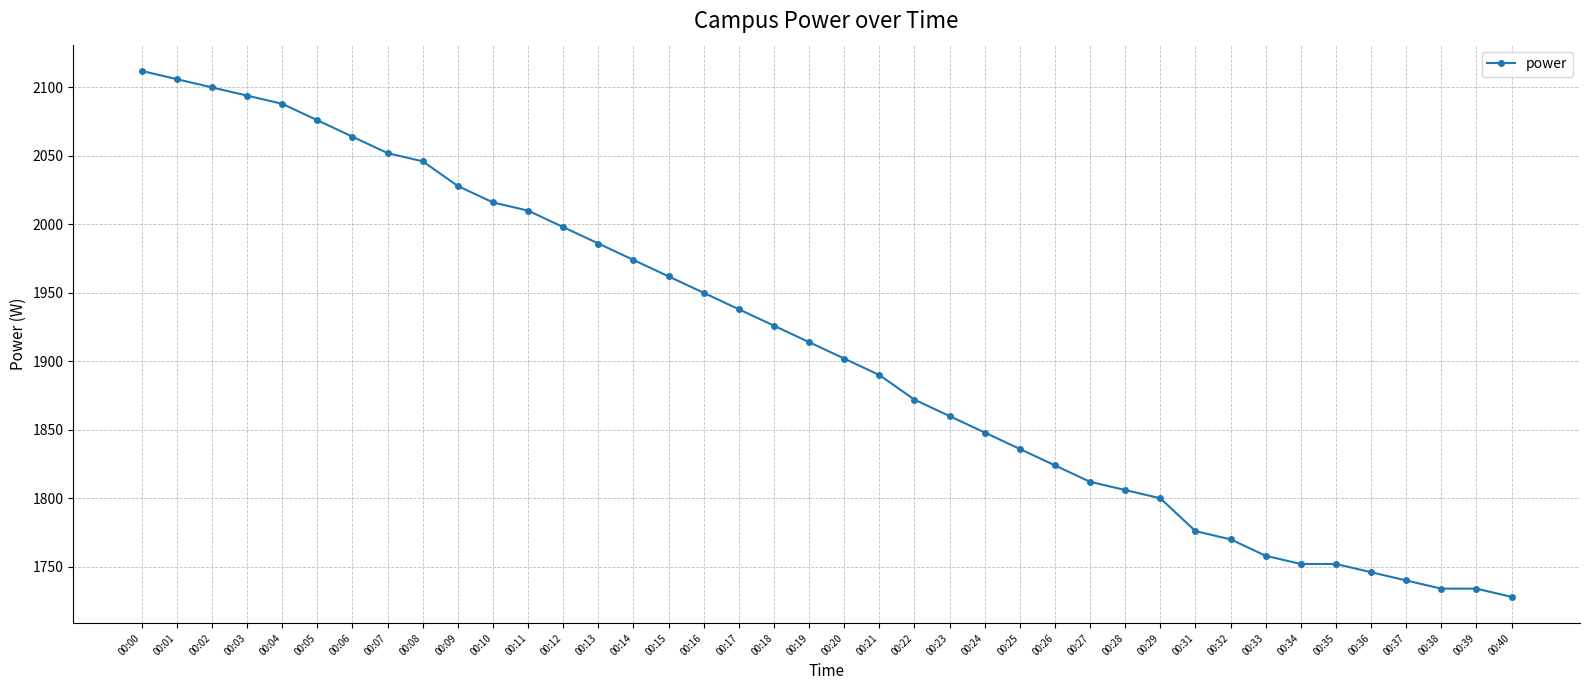

What is the difference between the second highest and second lowest values?

372